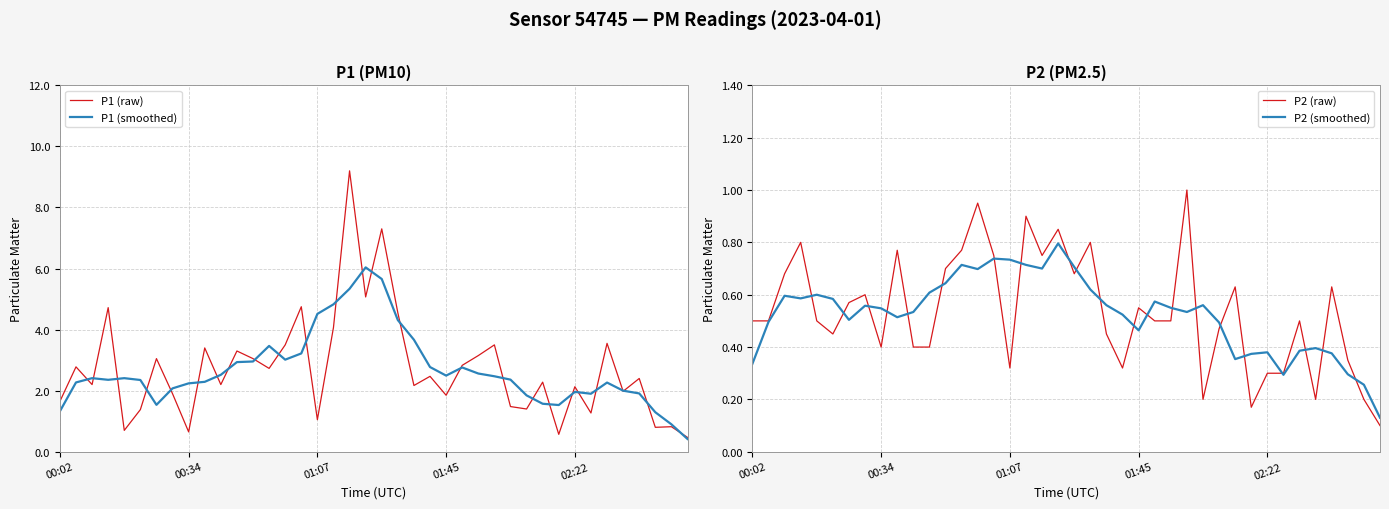

The value of P1 (raw) at 30 is 2.3. True or false?

True